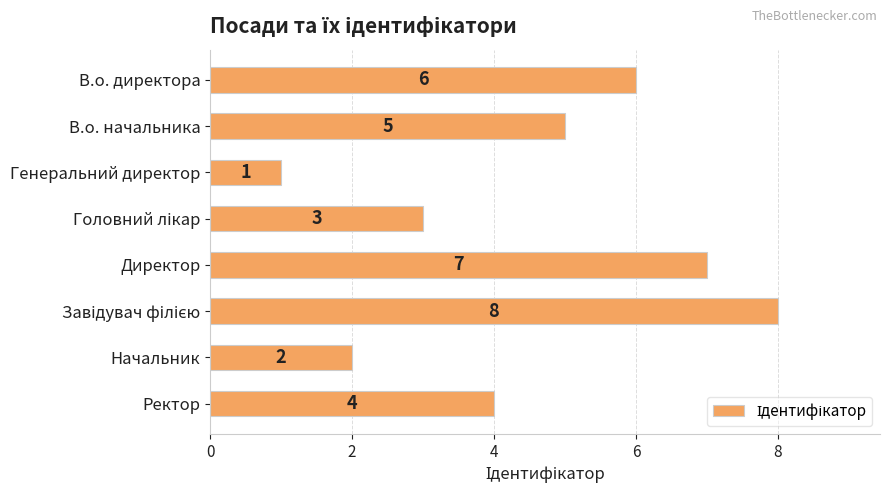

What is the ratio of the value at Генеральний директор to the value at Начальник?

0.5